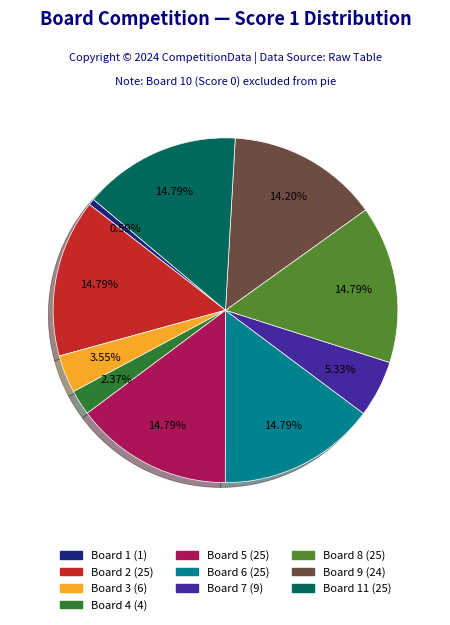

Is there a majority slice in this chart?

No